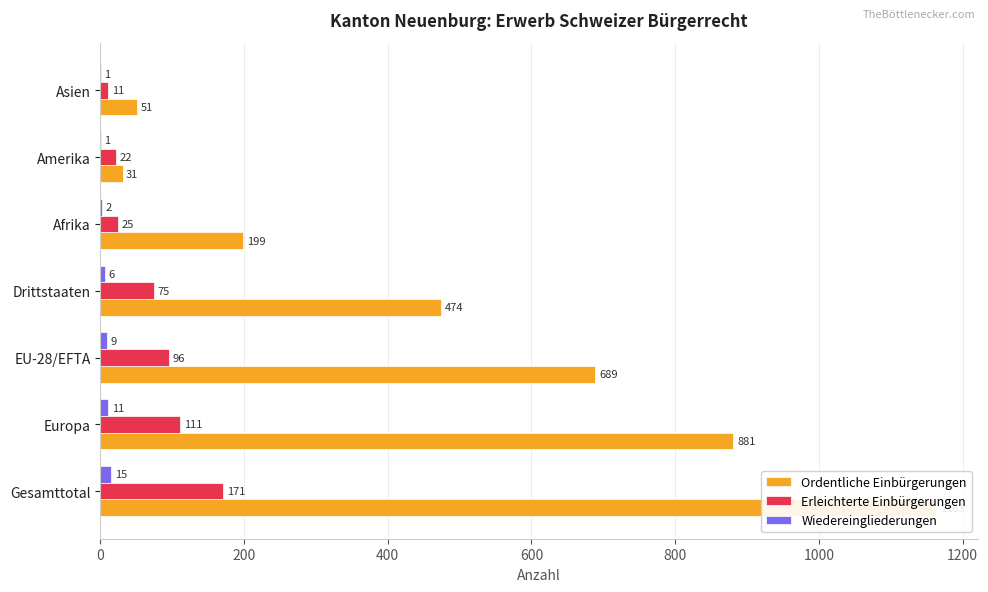

What is the total value across all series at Afrika?

226